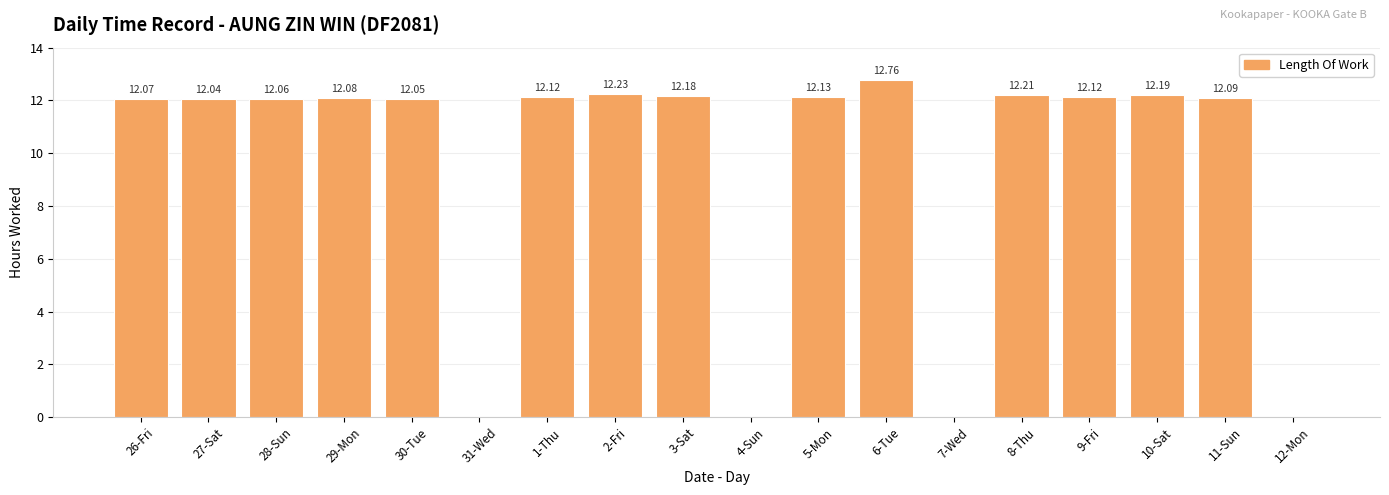

Which has a higher value, 3-Sat or 28-Sun?

3-Sat